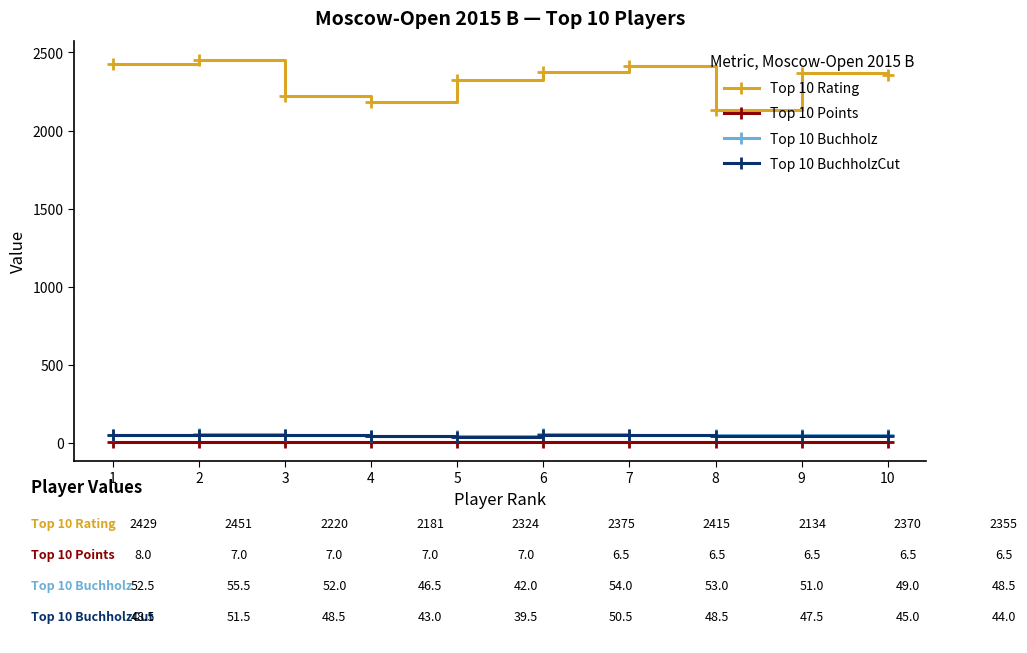

What is the value of the Top 10 BuchholzCut point at the 10th from the left?

44.0